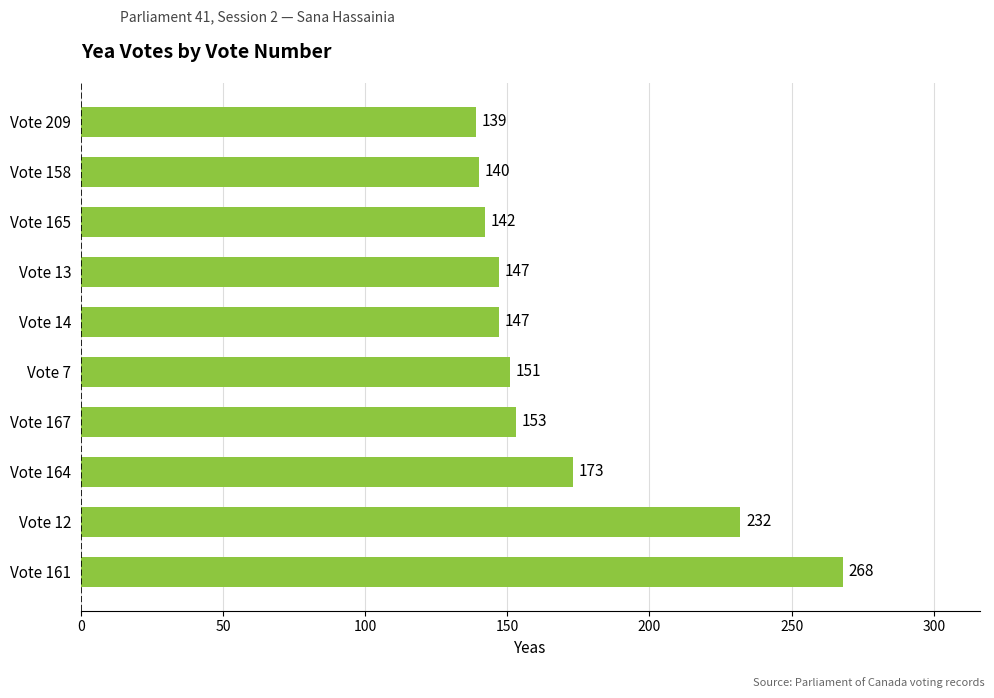

Read the value at Vote 165.

142